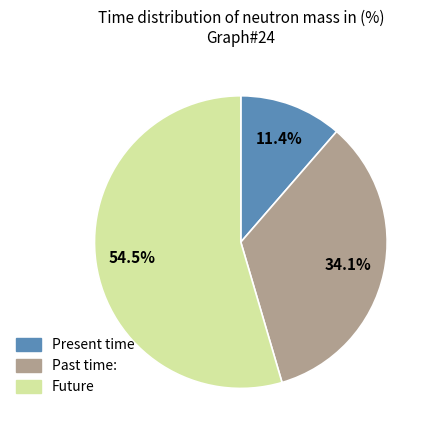

Which slice is the smallest?

Present time